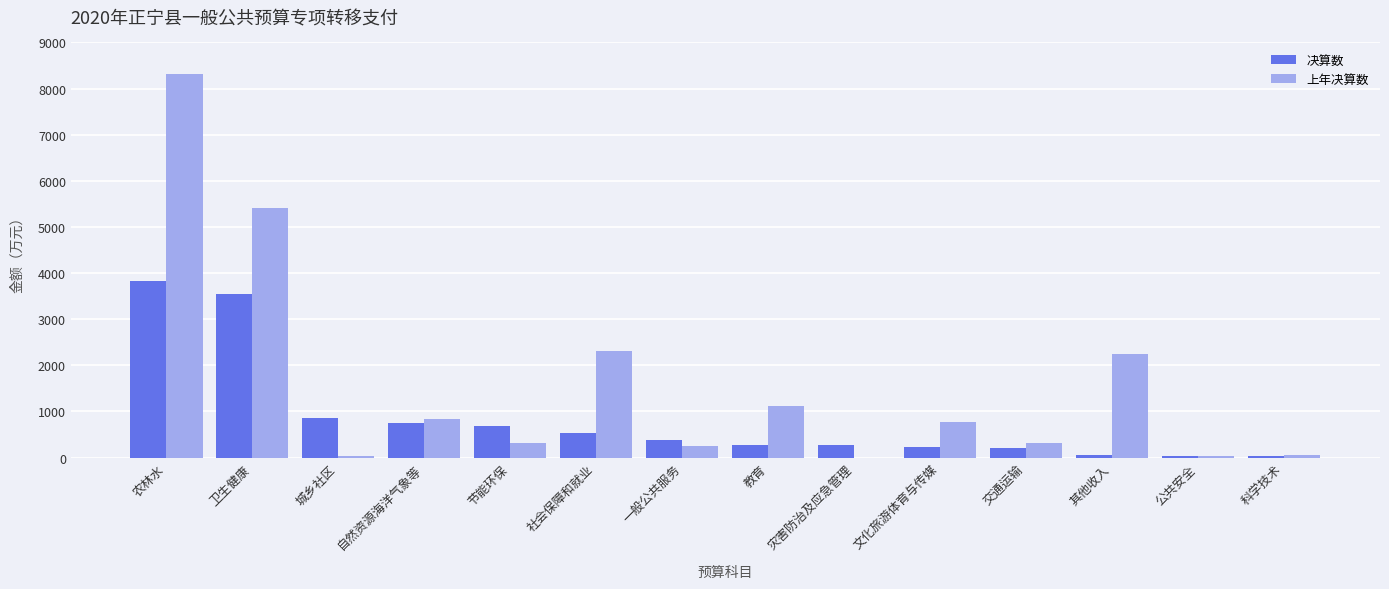

At which label is 决算数 closest to 1932?

城乡社区